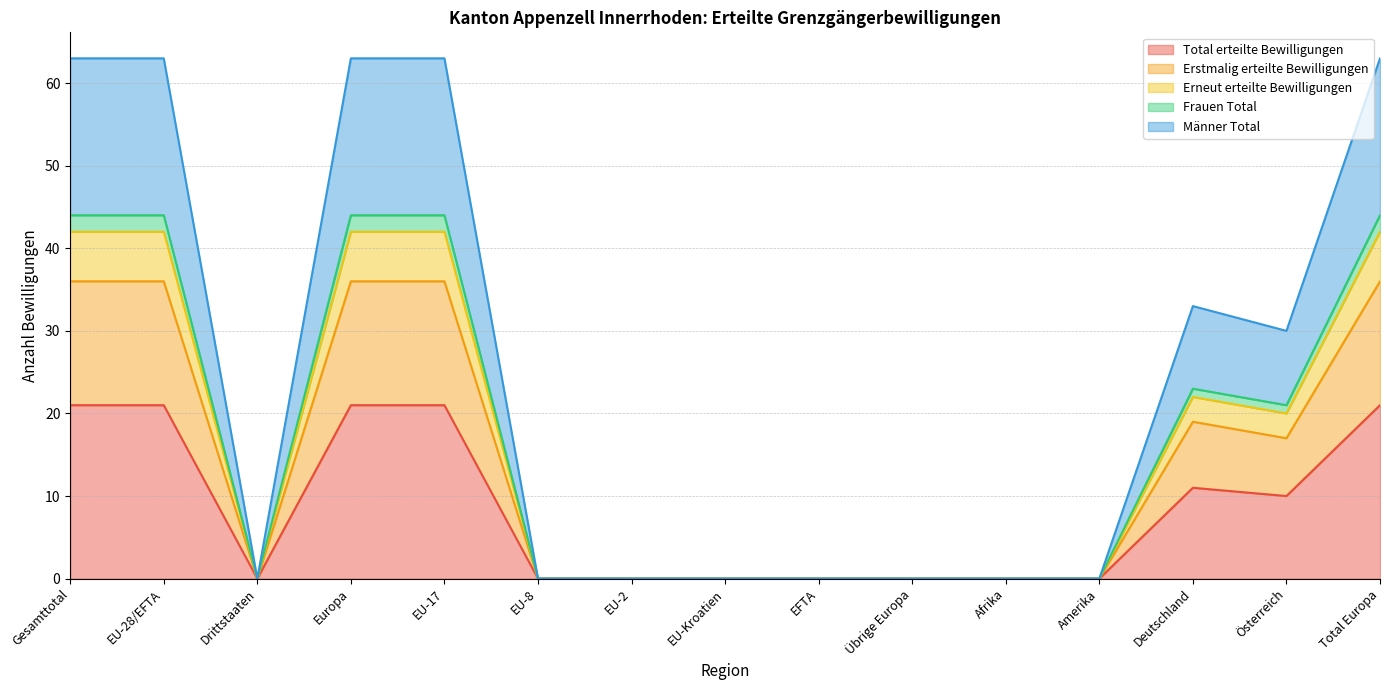

The value of Total erteilte Bewilligungen at EU-2 is -10. True or false?

False